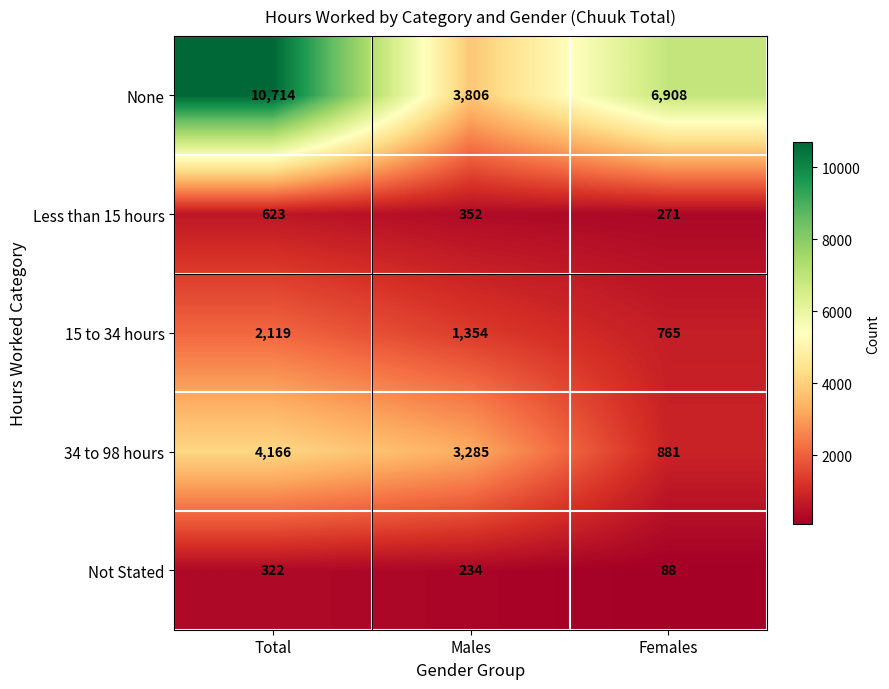

What is the greatest value displayed?

10714